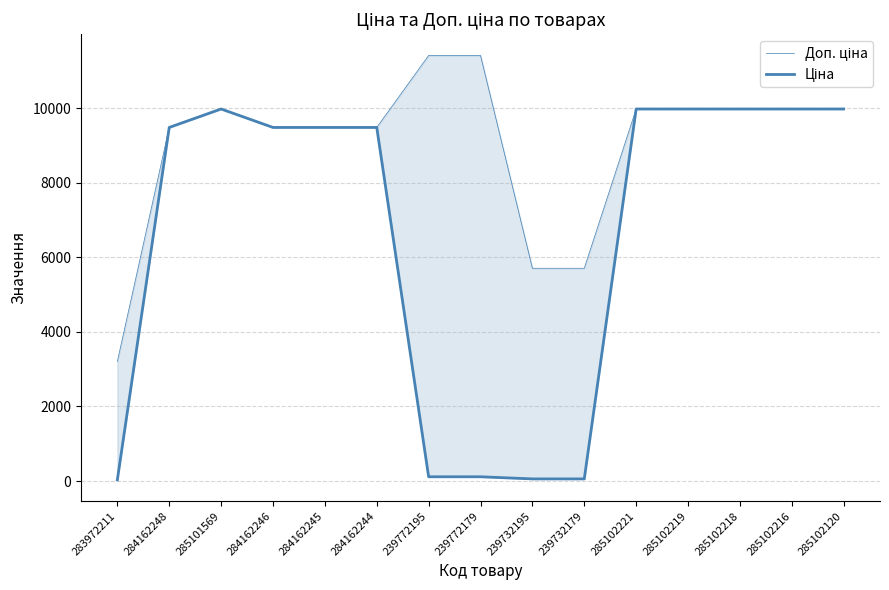

True or false: Доп. ціна has more than 1 points higher than both neighbors.

False